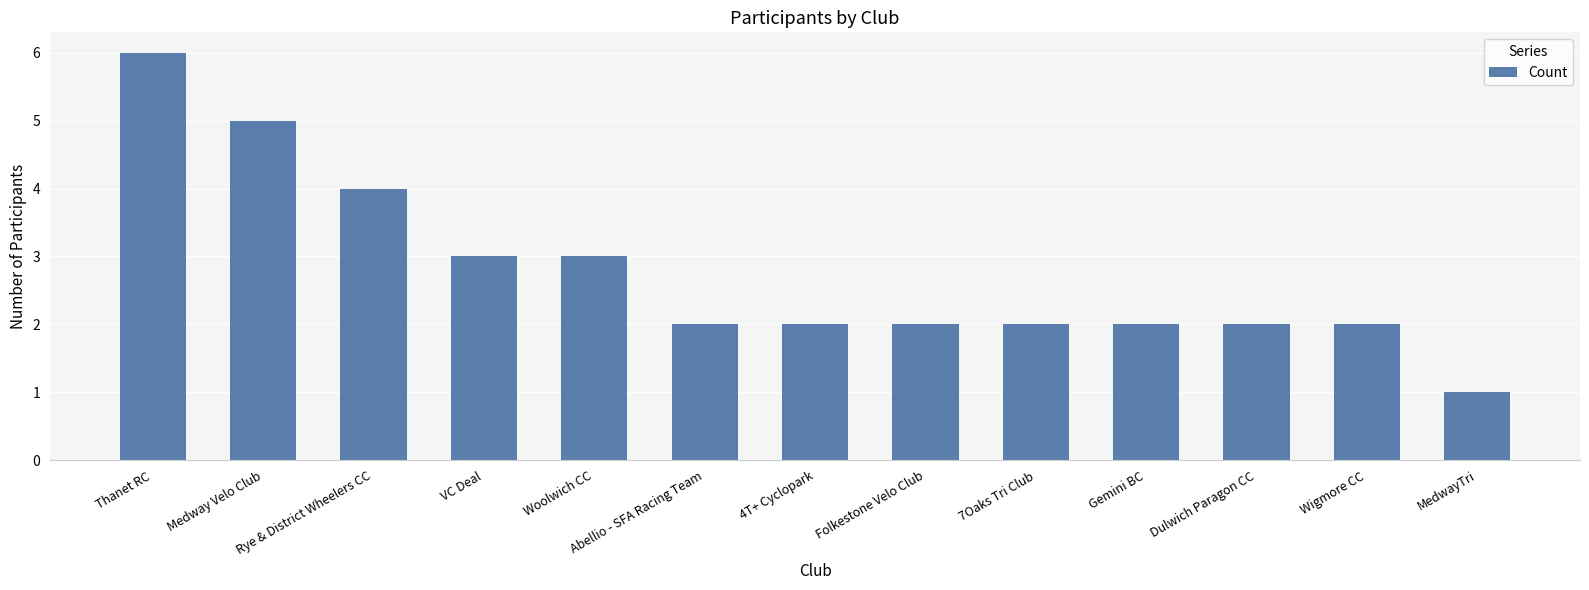

What is the sum of all values?

36